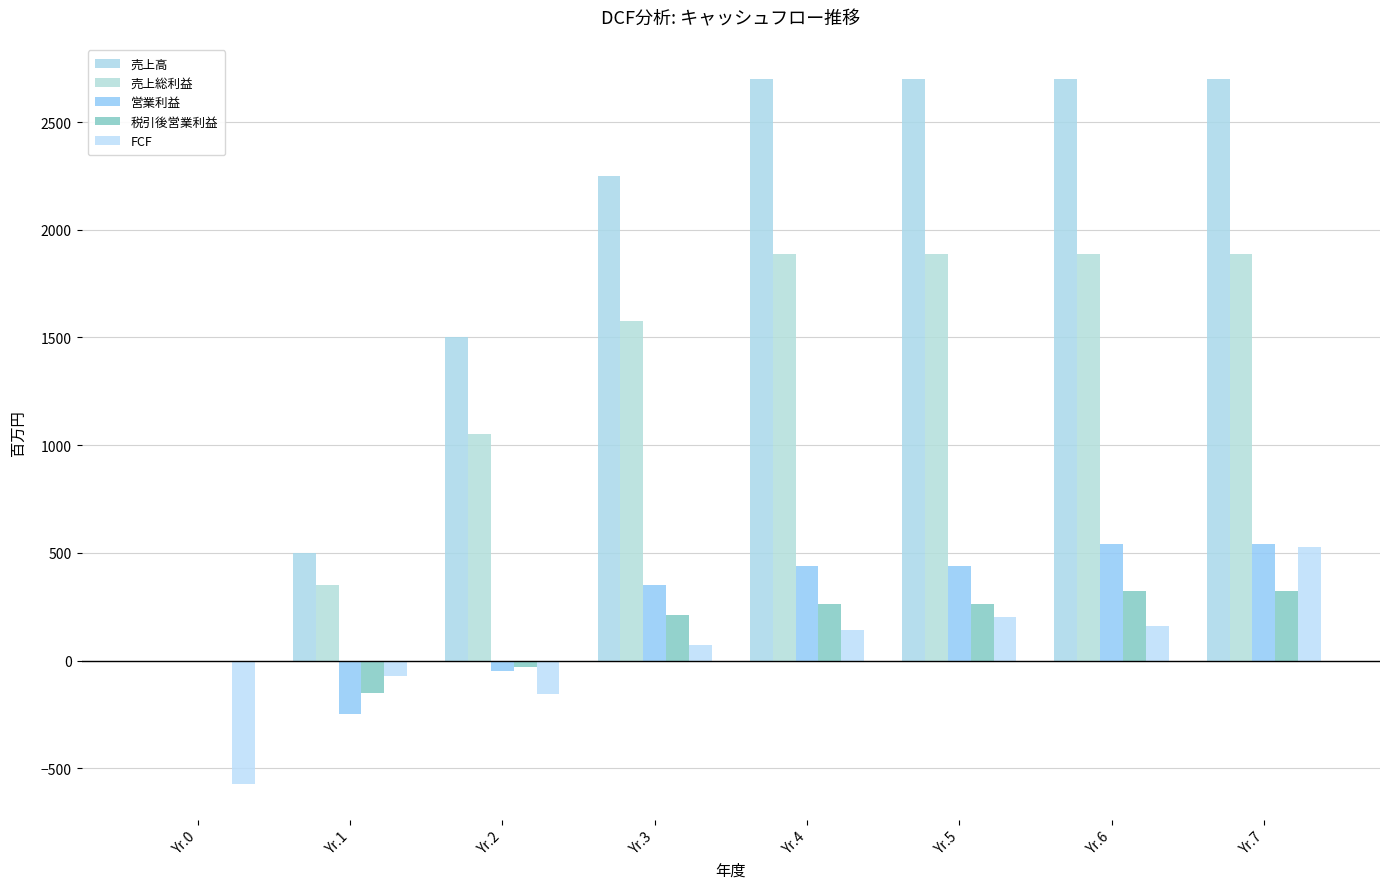

The value of 売上高 at Yr.5 is 1180.3. True or false?

False